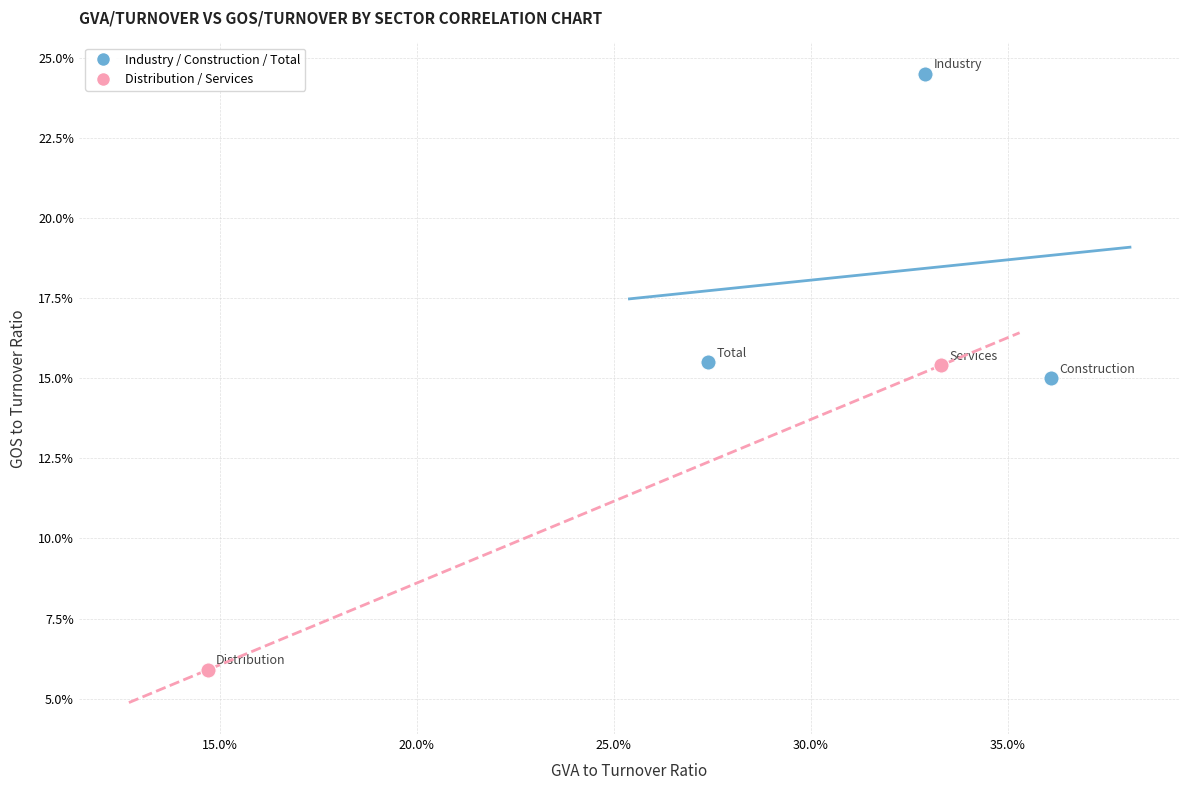

What are all the series names shown in the legend?

Industry / Construction / Total, Distribution / Services